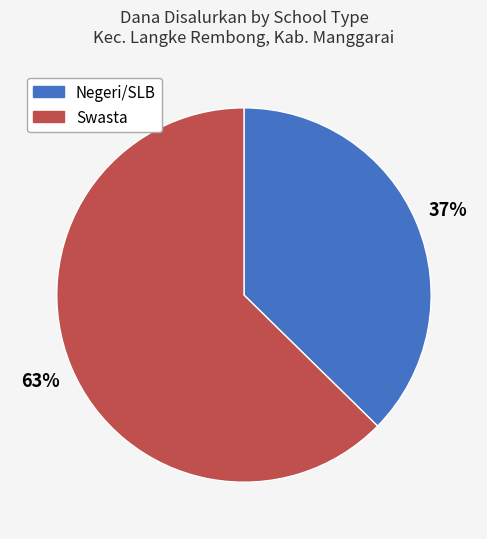

Is there a majority slice in this chart?

Yes